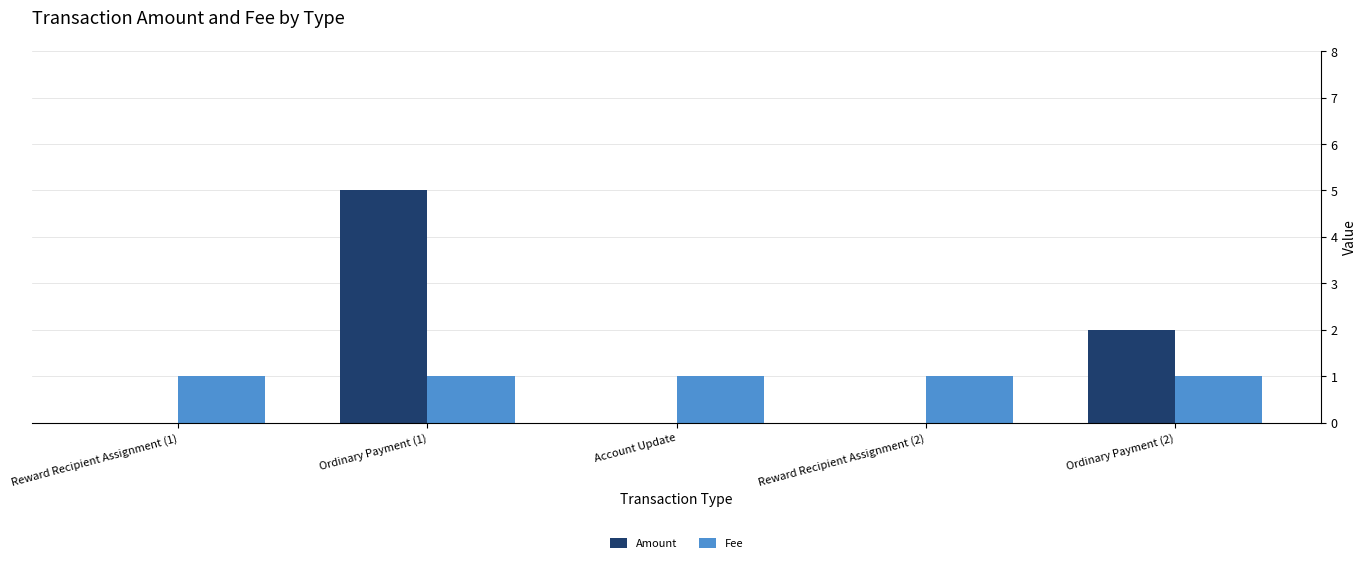

How many Amount values are between 0 and 2?

4